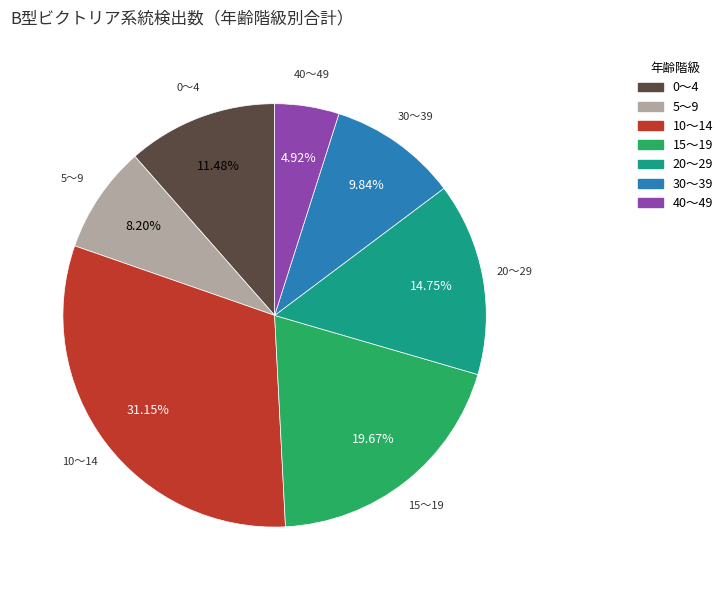

Which slice is the smallest?

40～49